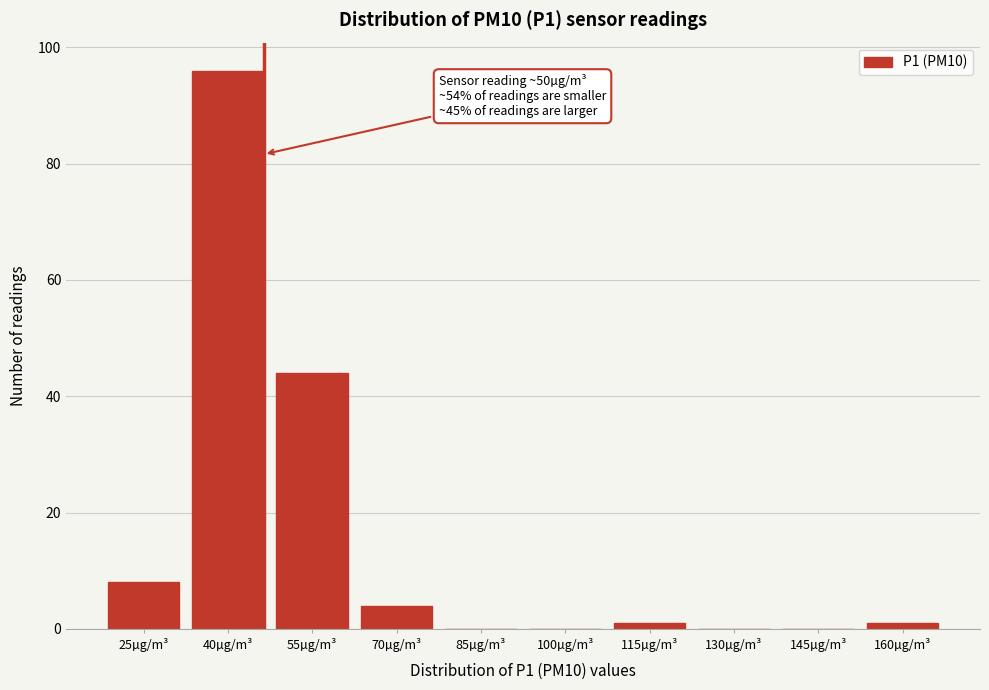

Reading left to right, what are all the values shown in this chart?

25µg/m³=8	40µg/m³=96	55µg/m³=44	70µg/m³=4	85µg/m³=0	100µg/m³=0	115µg/m³=1	130µg/m³=0	145µg/m³=0	160µg/m³=1